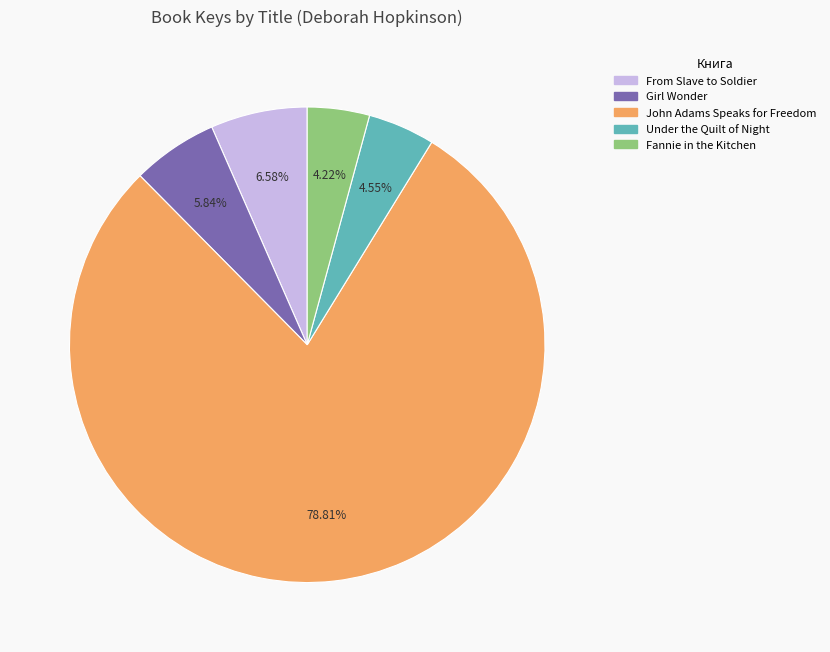

Which has a higher value, Girl Wonder or John Adams Speaks for Freedom?

John Adams Speaks for Freedom